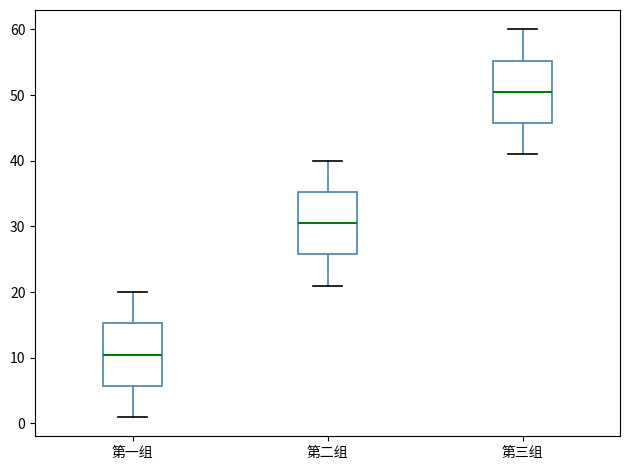

Which box has the lowest median line?

第一组